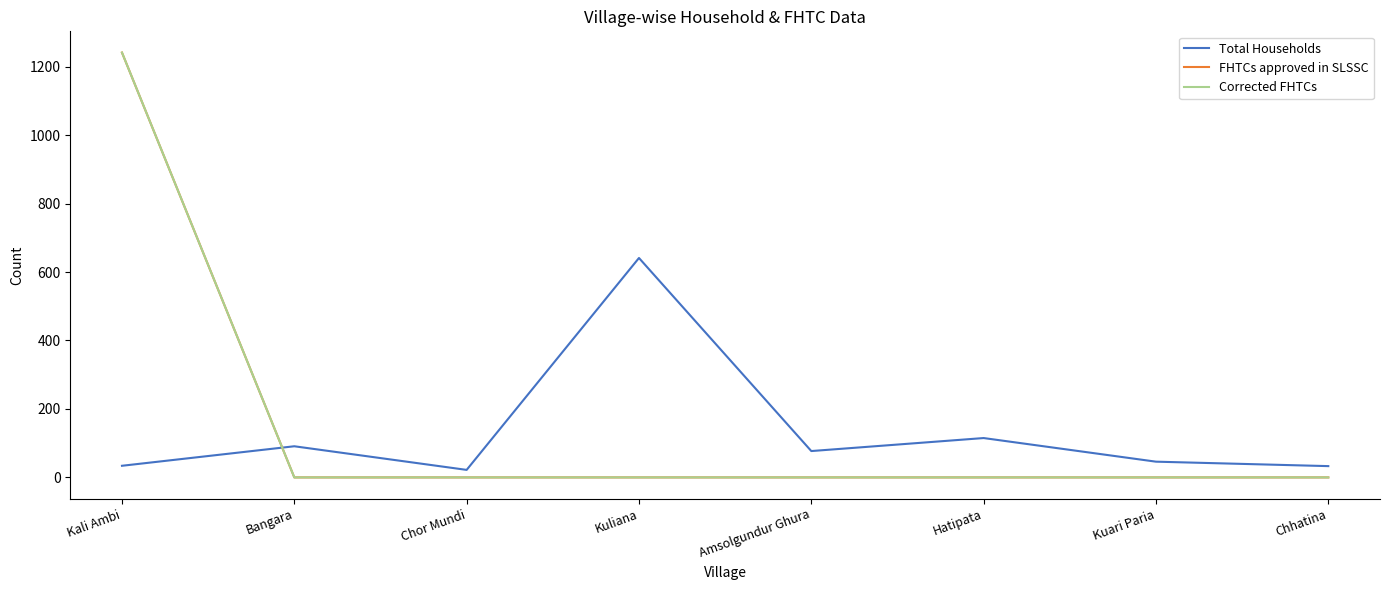

After their last crossing, which series has the higher values: FHTCs approved in SLSSC or Total Households?

Total Households